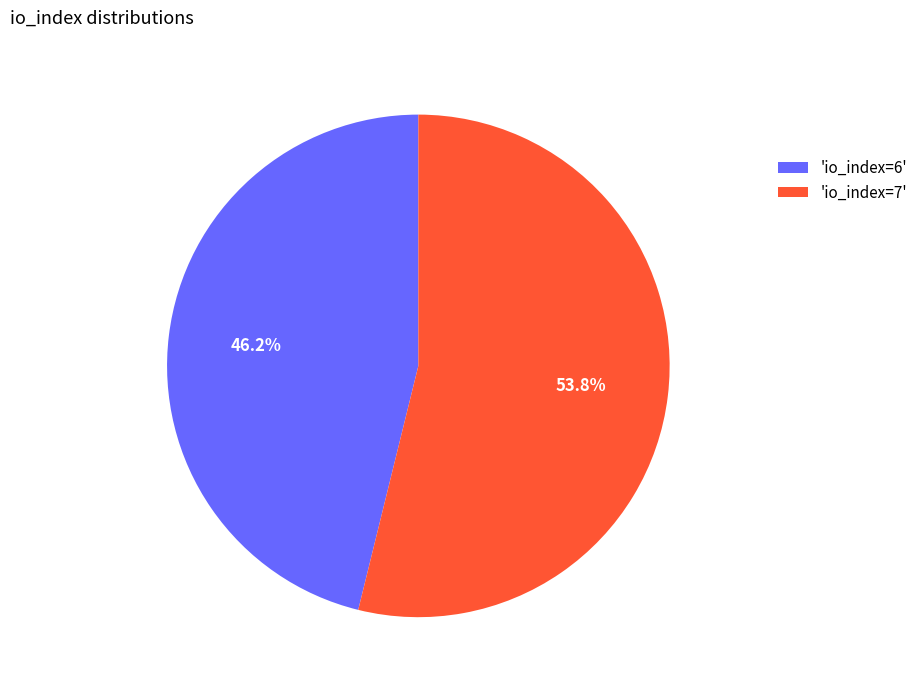

Is there a majority slice in this chart?

Yes